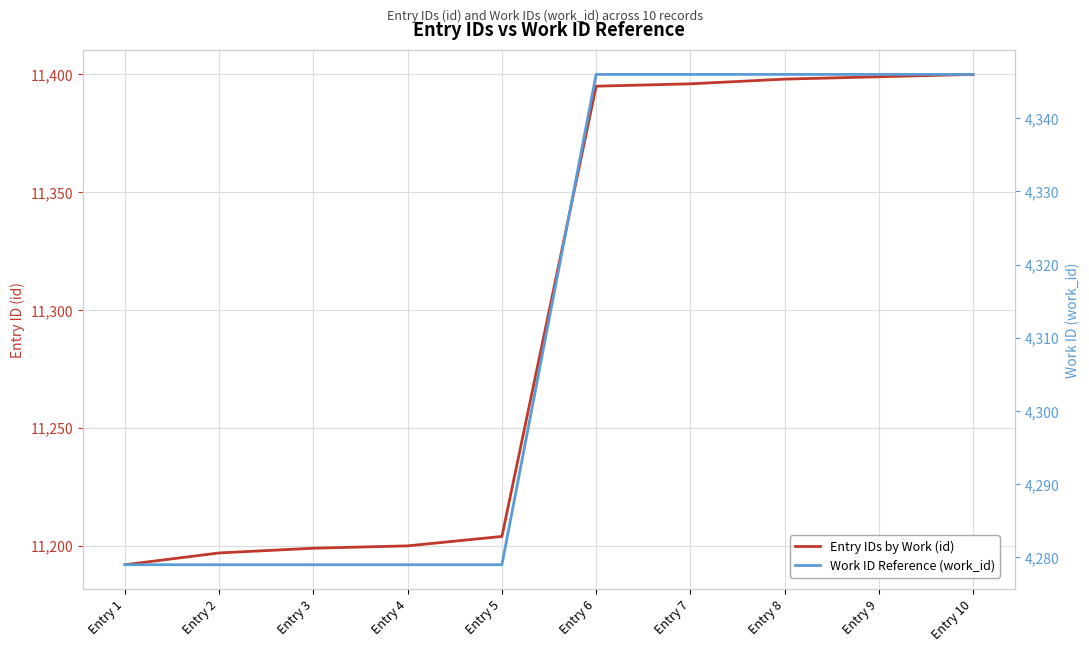

Is this an area chart (filled region under the line)?

No